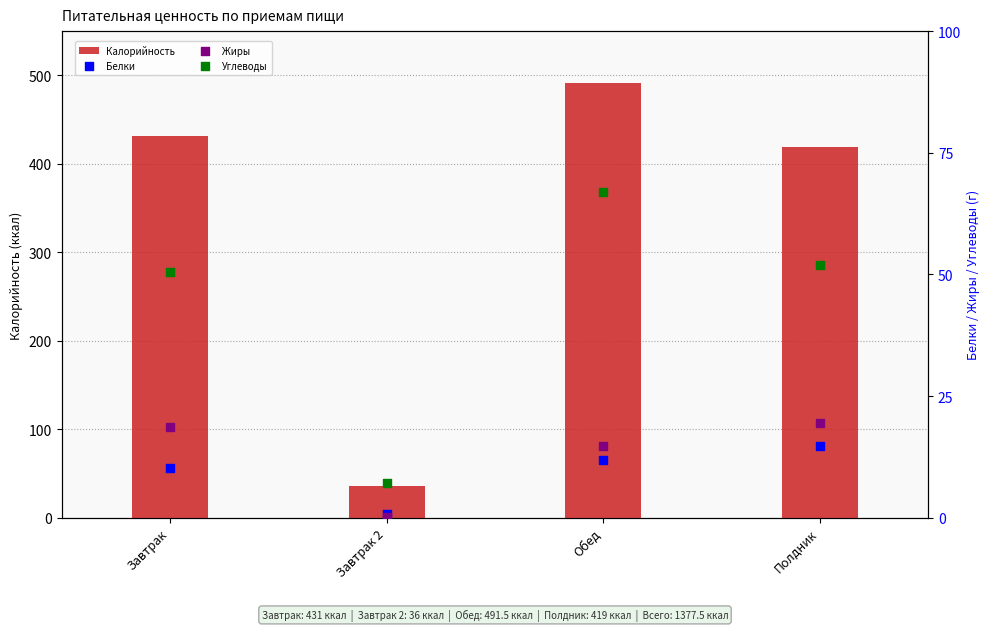

What is the total value across all series at Полдник?

505.2